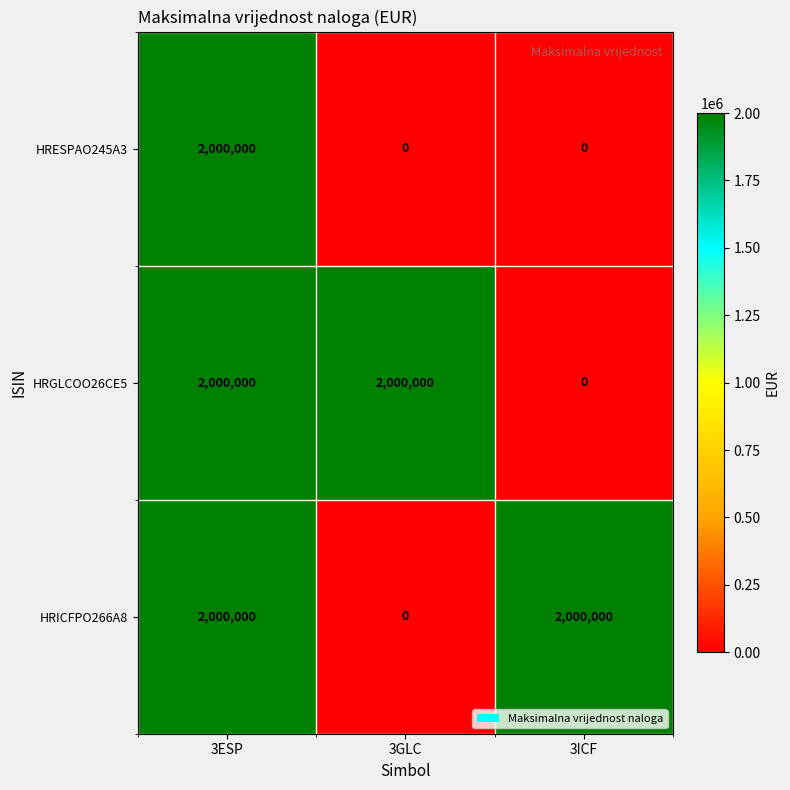

What is the difference between the highest and lowest values at 3ICF?

2000000